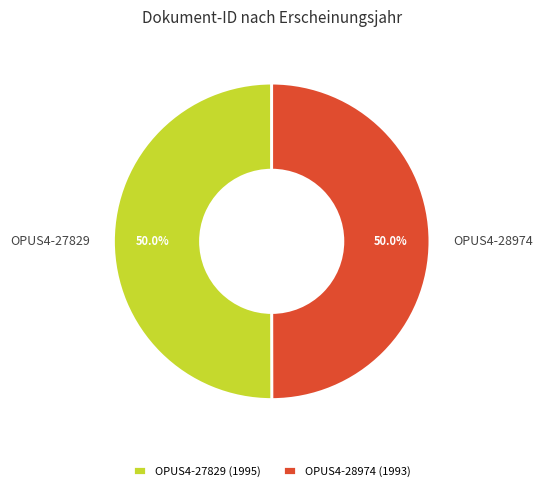

How many segments does this pie chart have?

2